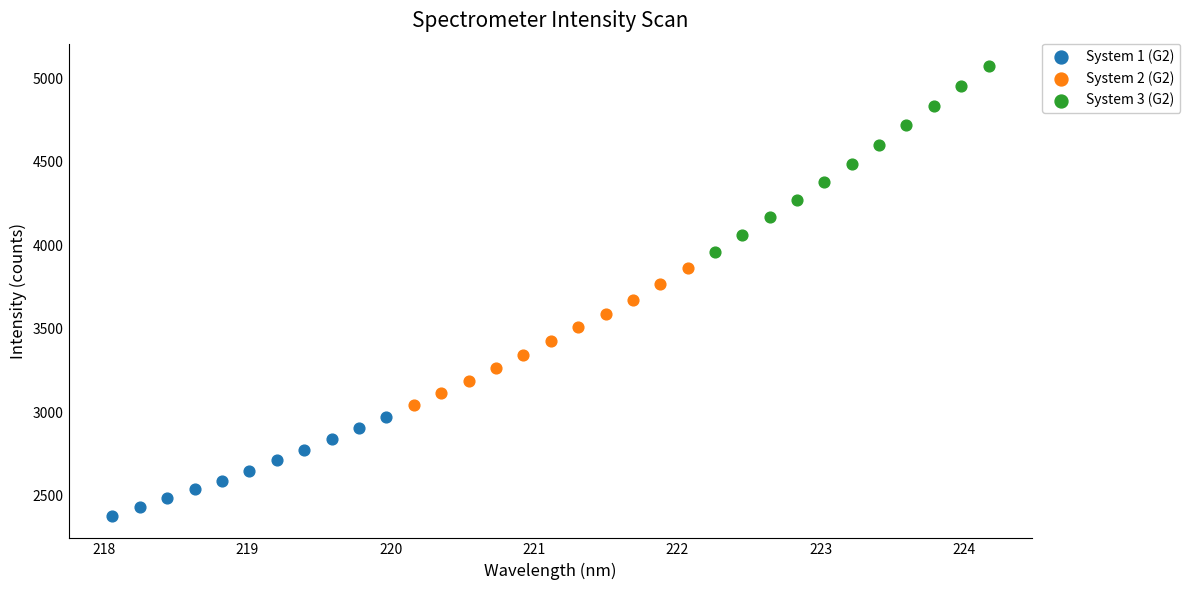

Which series contains the highest Y value?

System 3 (G2)